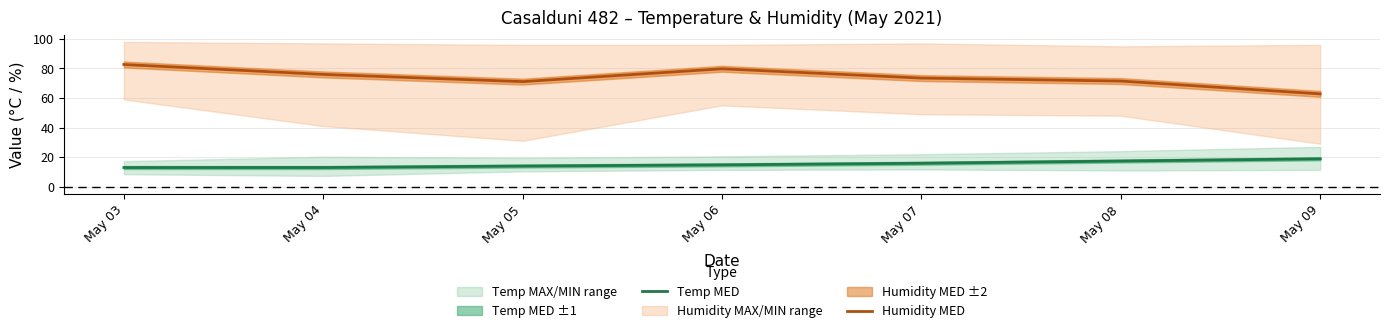

True or false: Temp MED and Humidity MED cross at least once.

False